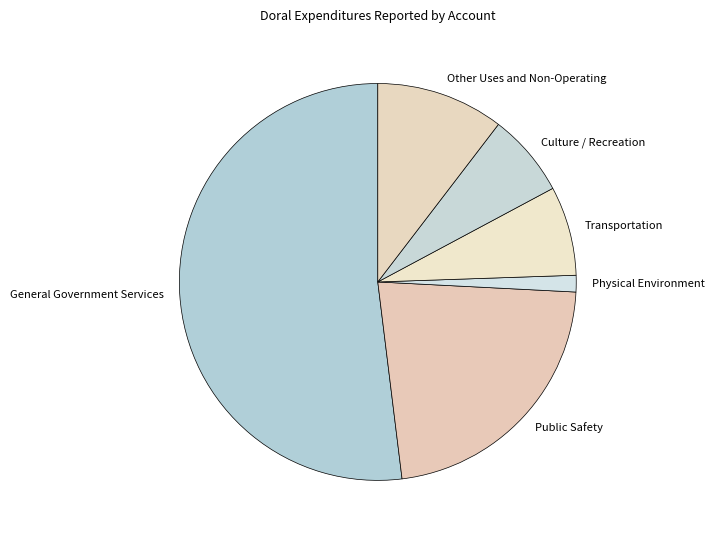

Which category accounts for the majority?

General Government Services